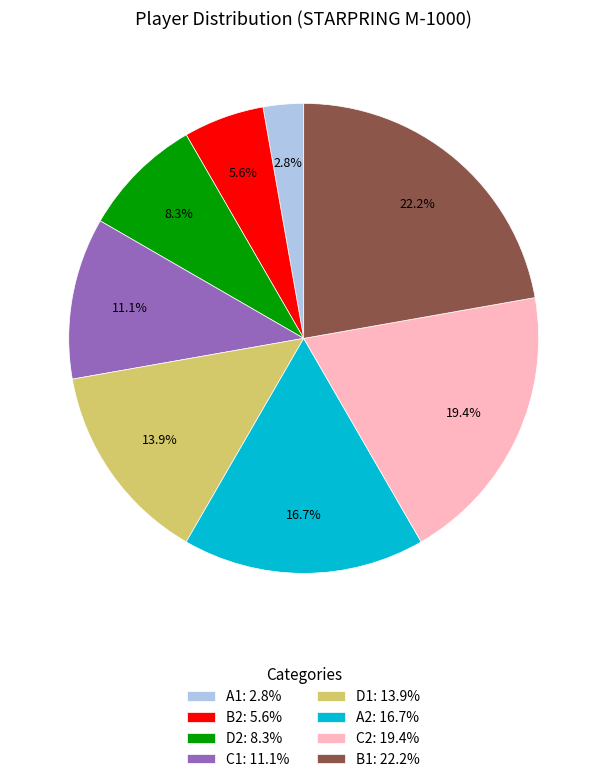

To the nearest percent, what is the combined percentage of D1 and A2?

31%